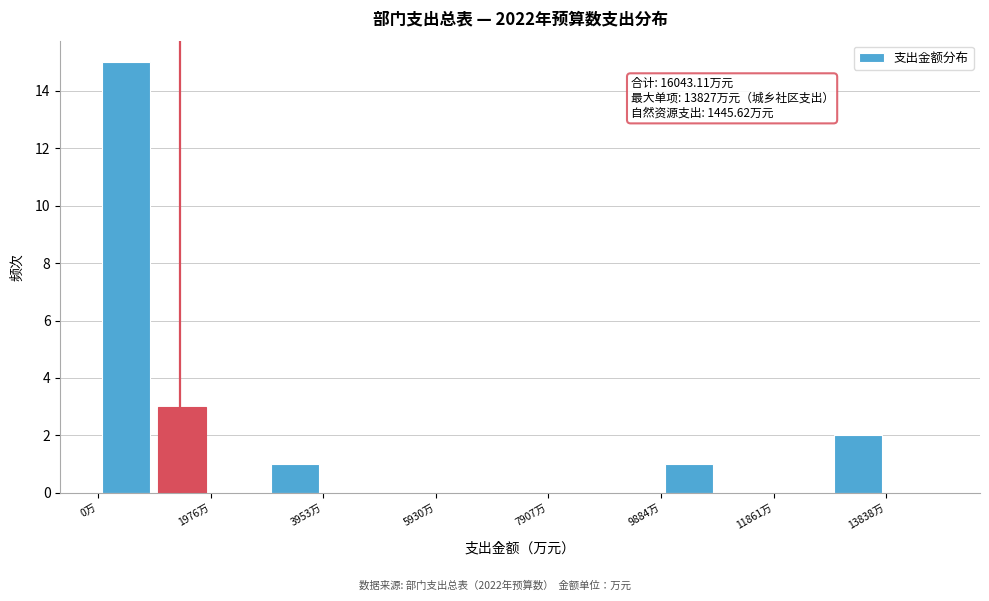

Which range on the x-axis has the tallest bar?

0 to 1000